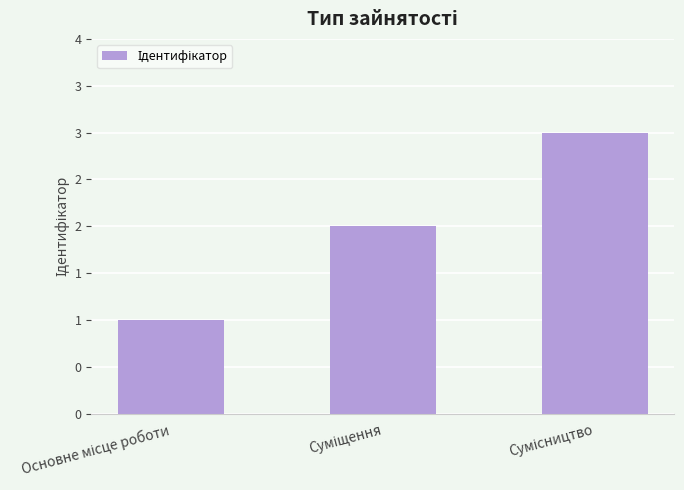

Are the bars horizontal?

No